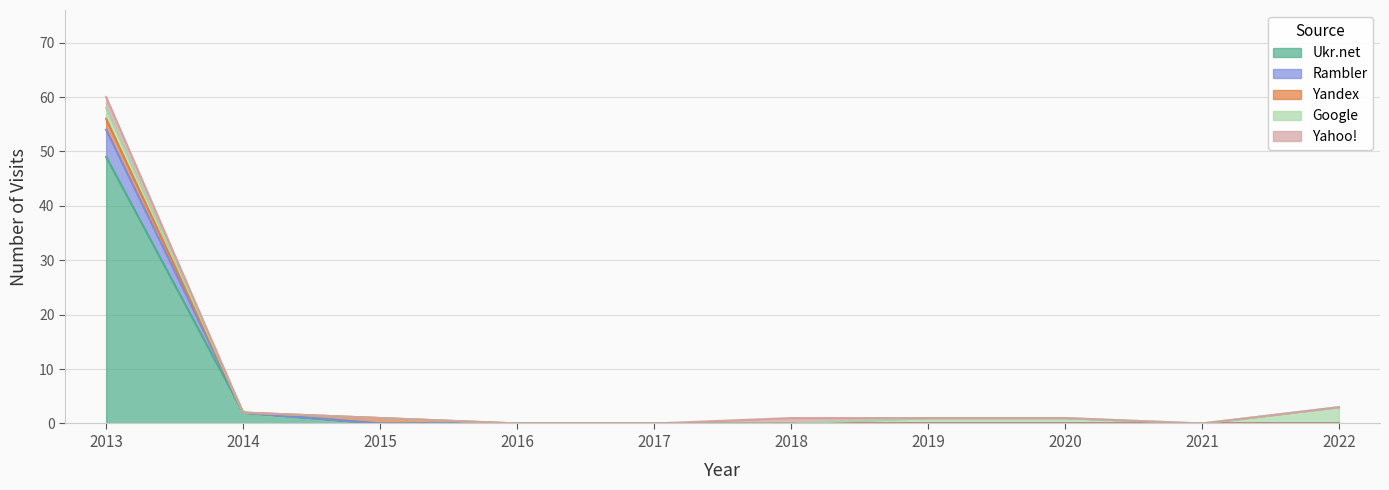

Reading left to right, list all the values displayed in this chart.

Ukr.net: 0=49	1=2	2=0	3=0	4=0	5=0	6=0	7=0	8=0	9=0
Yandex: 0=2	1=0	2=1	3=0	4=0	5=0	6=0	7=0	8=0	9=0
Rambler: 0=5	1=0	2=0	3=0	4=0	5=0	6=0	7=0	8=0	9=0
Google: 0=2	1=0	2=0	3=0	4=0	5=0	6=1	7=1	8=0	9=3
Yahoo!: 0=2	1=0	2=0	3=0	4=0	5=1	6=0	7=0	8=0	9=0